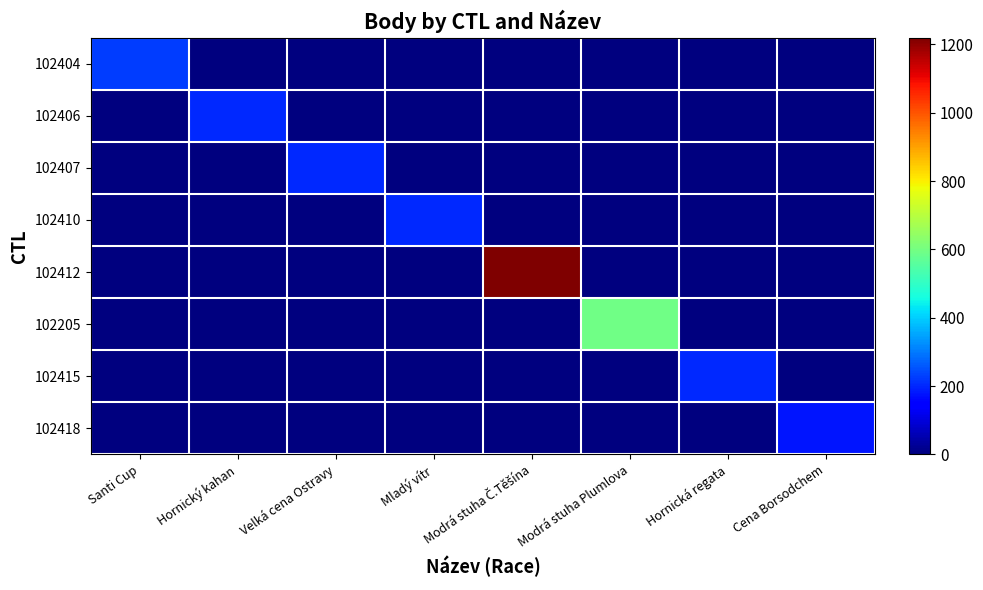

At how many categories does at least one series exceed 328?

2